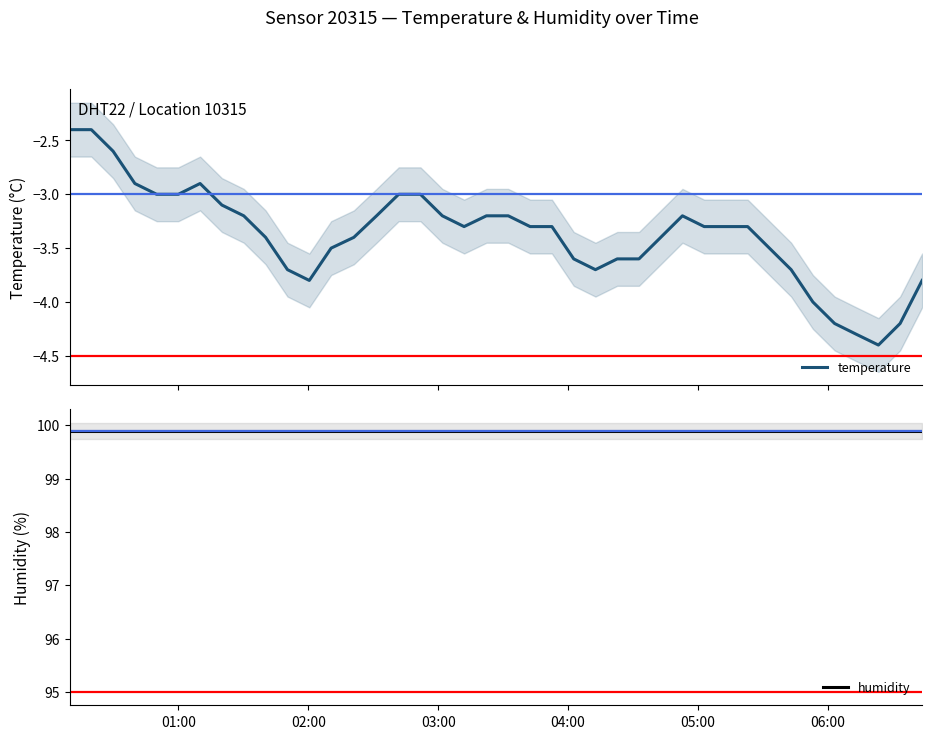

What is the label of the 1st point from the left?

01:00